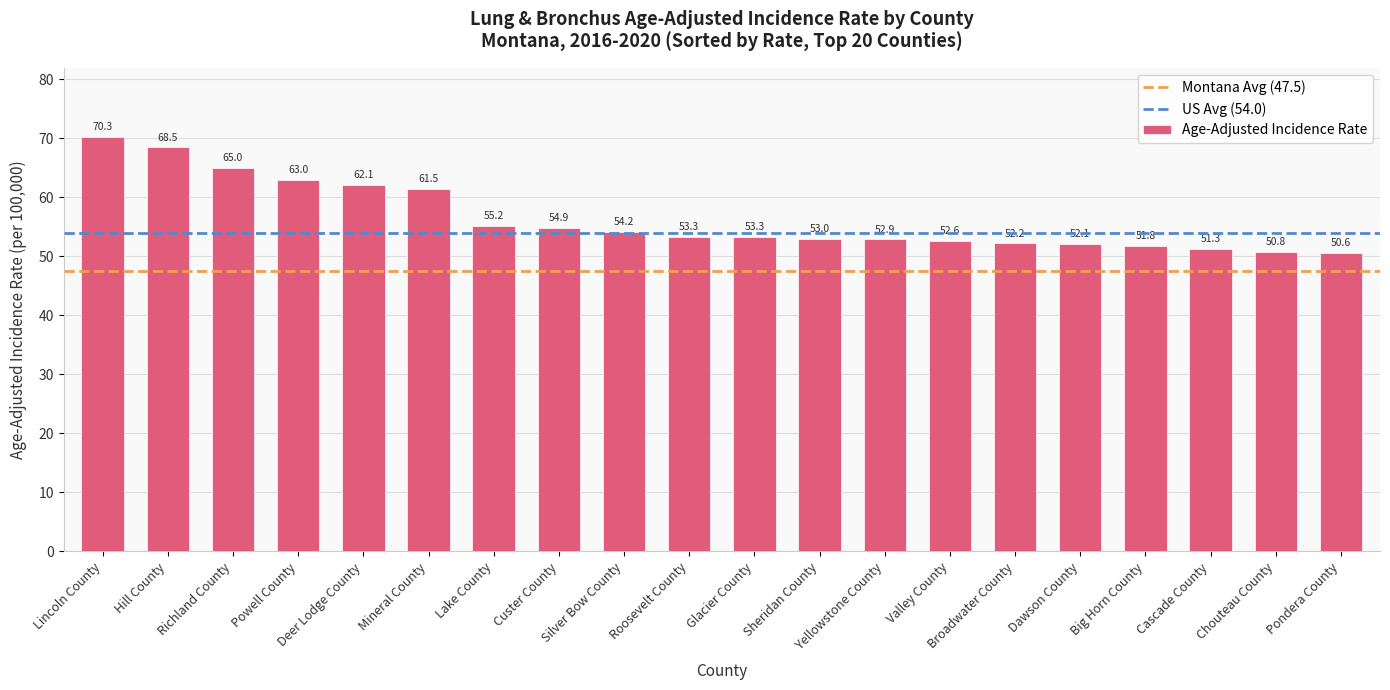

Reading left to right, transcribe all the data shown in this chart.

Lincoln County=70.3	Hill County=68.5	Richland County=65.0	Powell County=63.0	Deer Lodge County=62.1	Mineral County=61.5	Lake County=55.2	Custer County=54.9	Silver Bow County=54.2	Roosevelt County=53.3	Glacier County=53.3	Sheridan County=53.0	Yellowstone County=52.9	Valley County=52.6	Broadwater County=52.2	Dawson County=52.1	Big Horn County=51.8	Cascade County=51.3	Chouteau County=50.8	Pondera County=50.6